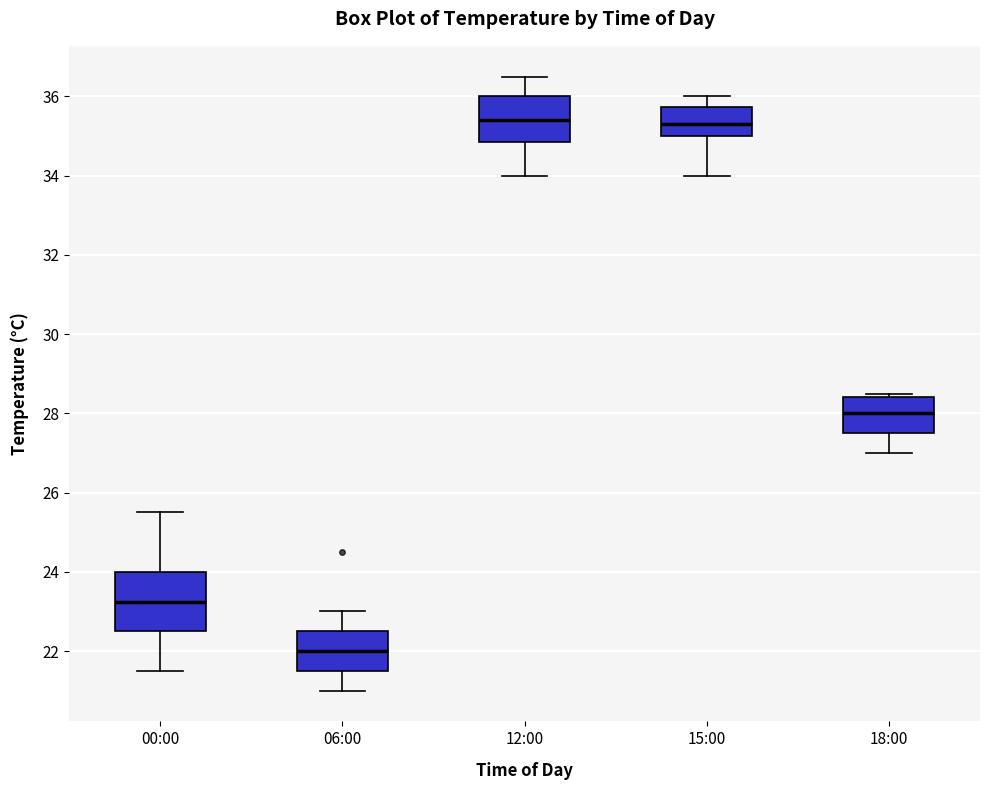

Where does the lower whisker of the box for 18:00 end on the y-axis? The values are not printed on the chart, so give them approximately, as read against the axis.

27.0